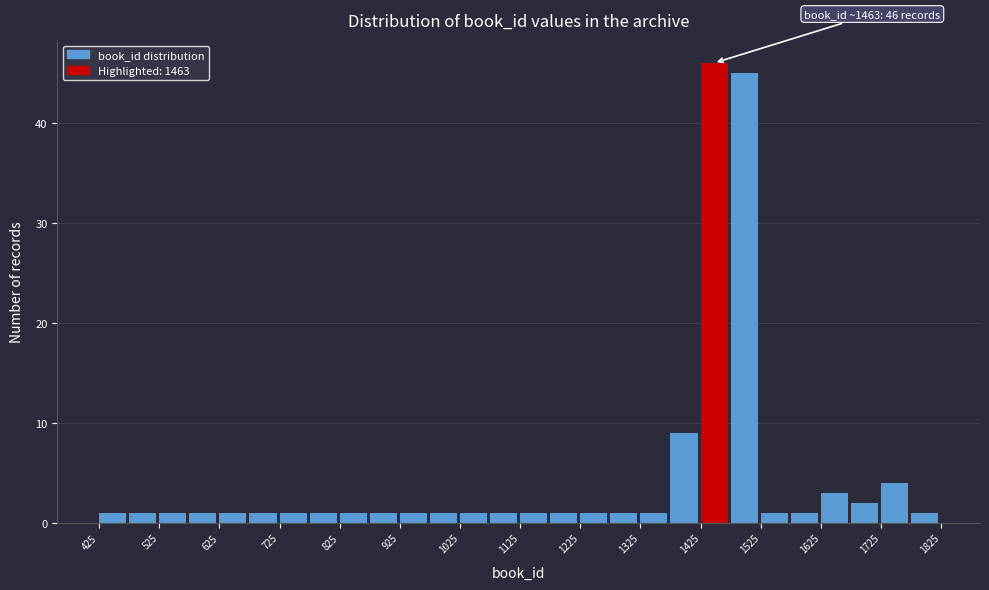

Which range on the x-axis has the tallest bar?

1425 to 1475